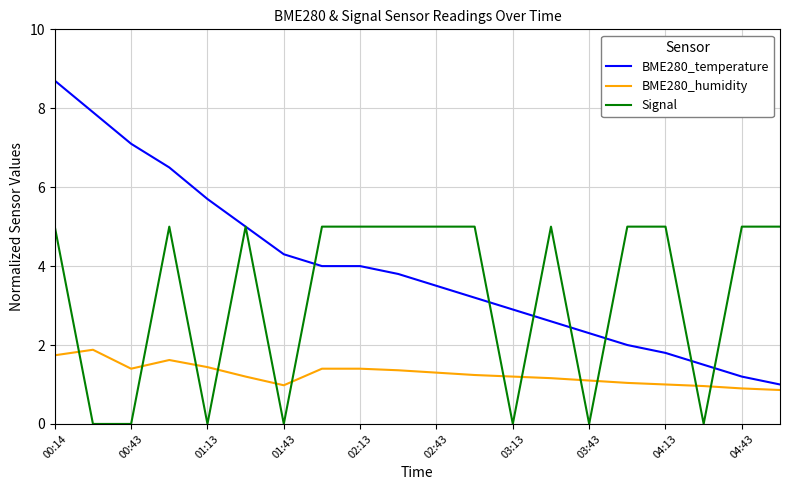

Reading left to right, extract all data points from this chart.

BME280_temperature: 8.7	7.9	7.1	6.5	5.7	5.0	4.3	4.0	4.0	3.8	3.5	3.2	2.9	2.6	2.3	2.0	1.8	1.5	1.2	1.0
BME280_humidity: 1.7	1.9	1.4	1.6	1.4	1.2	1.0	1.4	1.4	1.4	1.3	1.2	1.2	1.2	1.1	1.0	1.0	1.0	0.9	0.9
Signal: 5.0	0.0	0.0	5.0	0.0	5.0	0.0	5.0	5.0	5.0	5.0	5.0	0.0	5.0	0.0	5.0	5.0	0.0	5.0	5.0